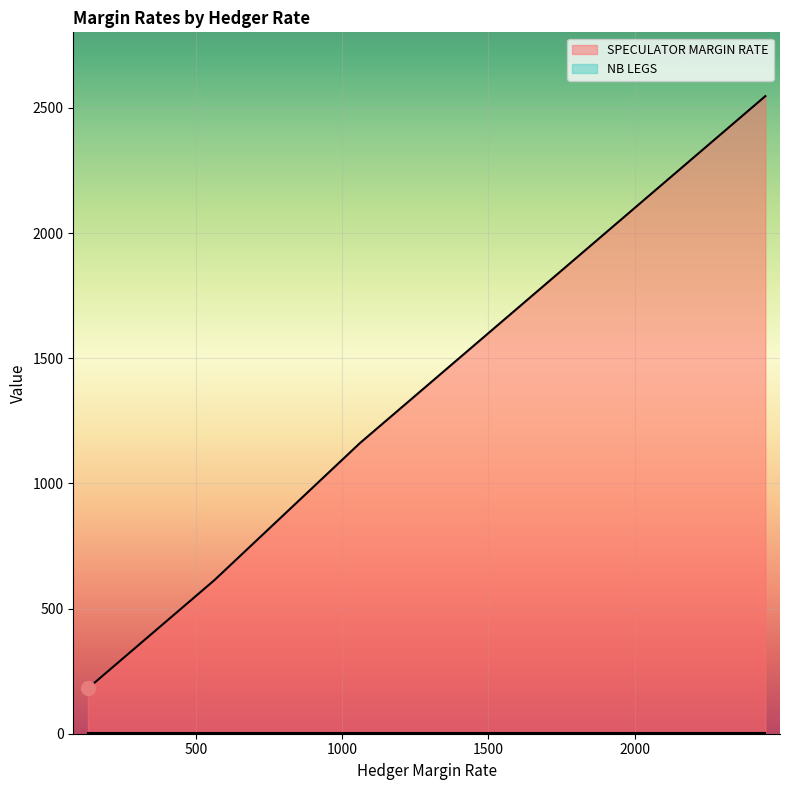

True or false: NB LEGS and SPECULATOR MARGIN RATE intersect in this chart.

False